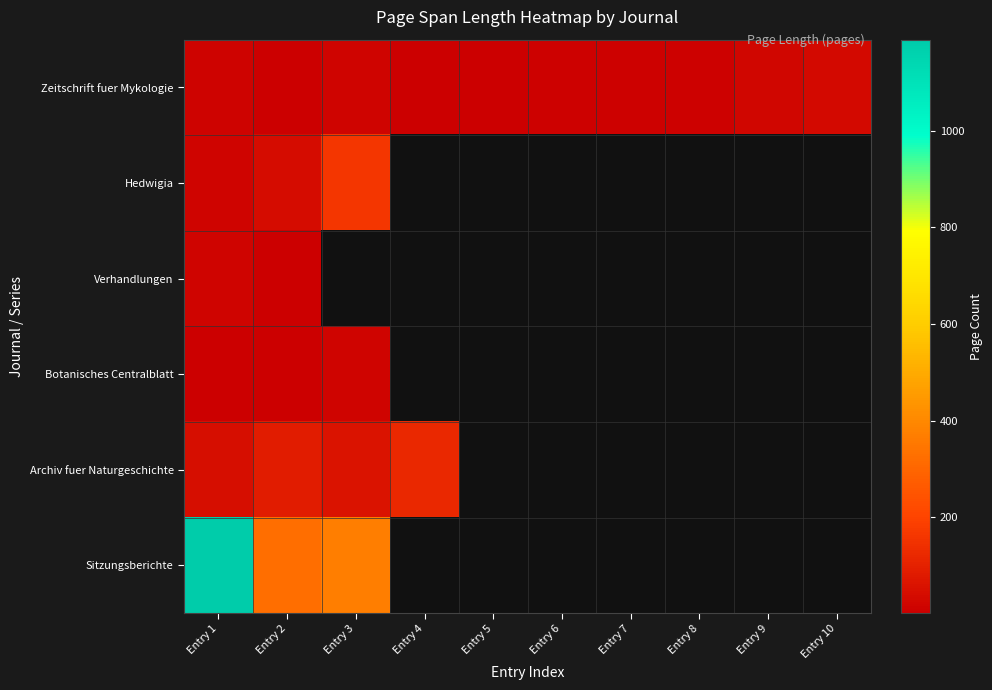

Count the number of categories in the chart.

10